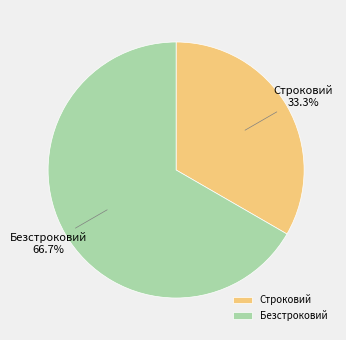

The Строковий slice represents 33% of the pie. True or false?

True